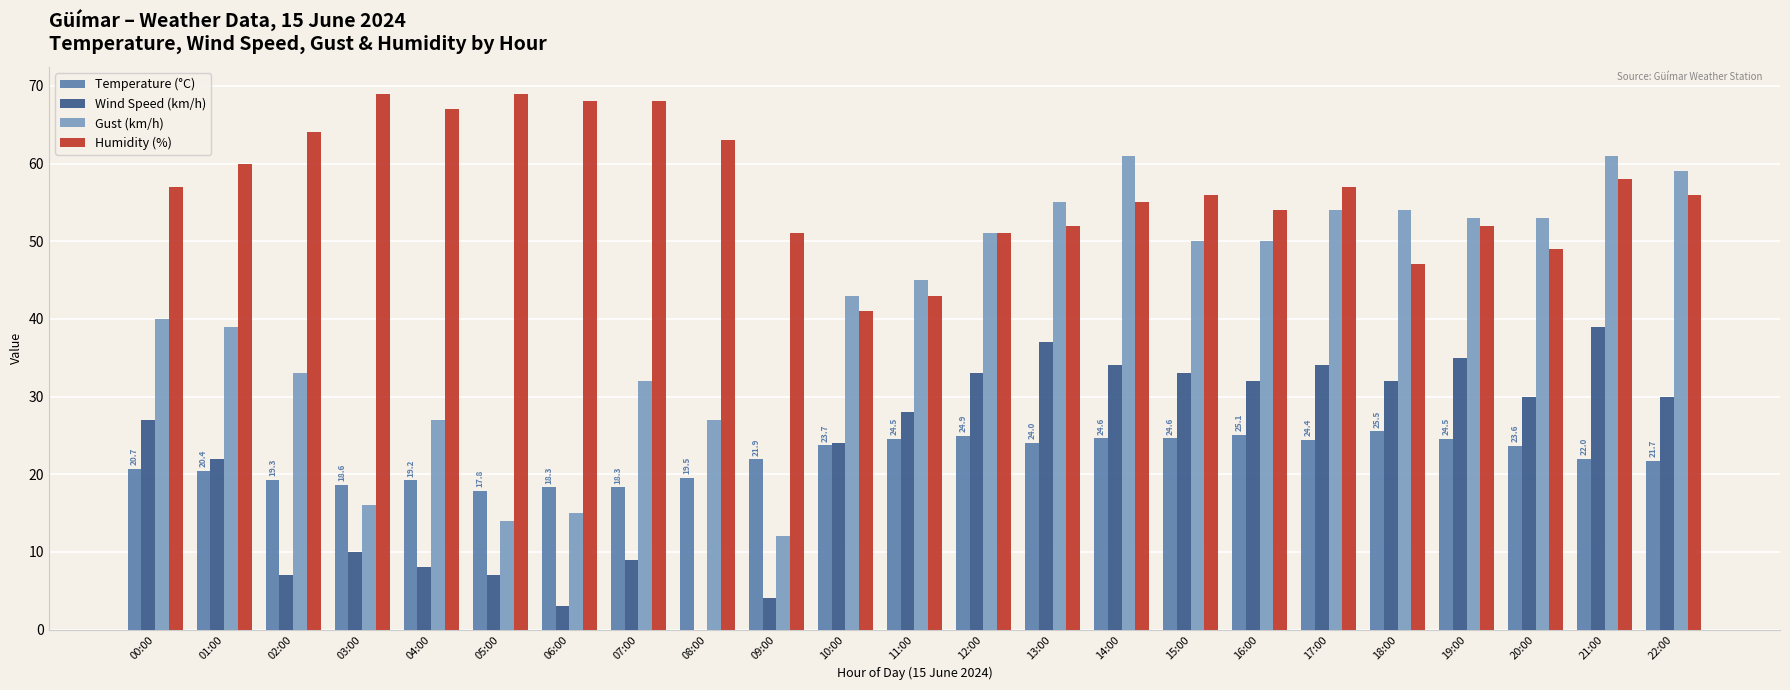

The value of Wind Speed (km/h) at 17:00 is 34.0. True or false?

True